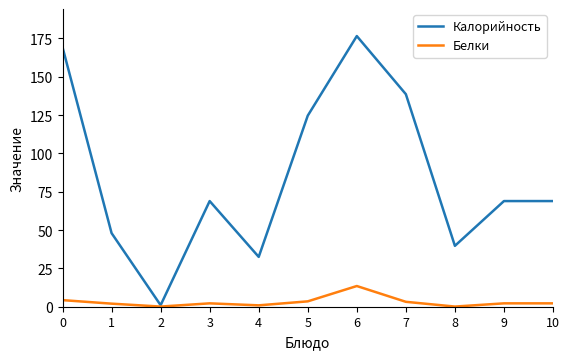

Rank the series by their maximum value, from highest to lowest.

Калорийность, Белки